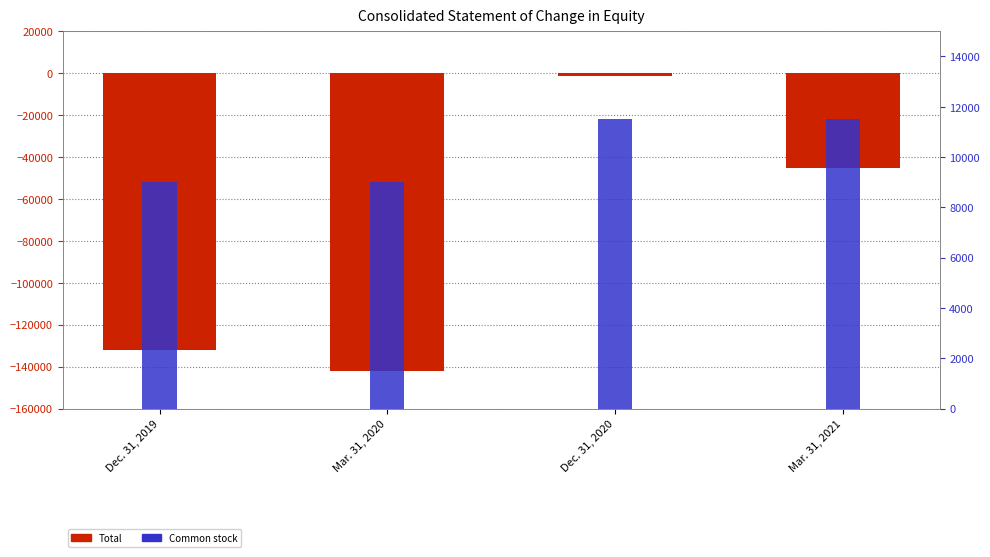

The Total series shows -72559 at Mar. 31, 2021. True or false?

False